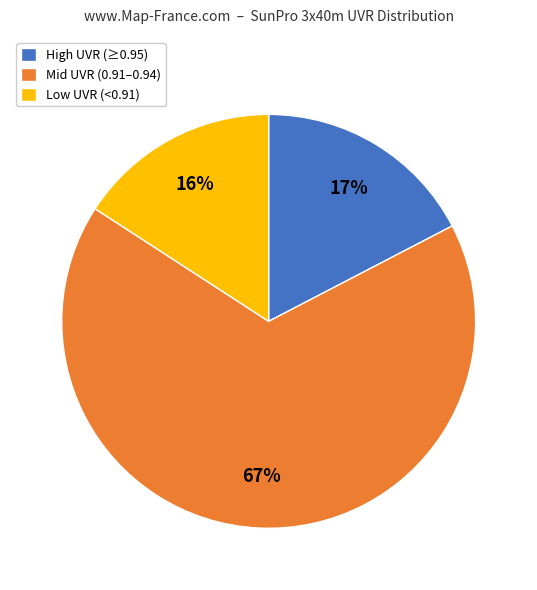

Which category has the smallest portion of the pie?

Low UVR (<0.91)